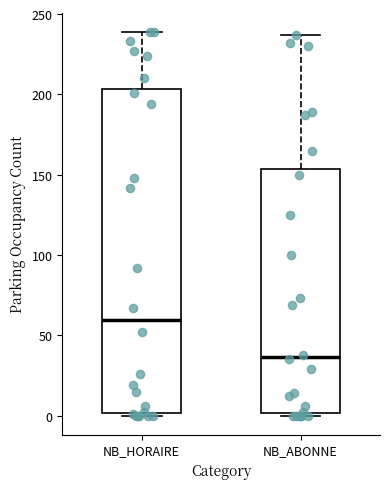

Reading left to right, transcribe this box plot: for each box, give where its median line is, the range the box spans, and where its two whiskers end, as read against the y-axis. The values are not printed on the chart, so give them approximately, as read against the axis.

NB_HORAIRE: median 60, box 0 to 205, whiskers 0 (just below the box's lower edge) to 240
NB_ABONNE: median 35, box 0 to 155, whiskers 0 to 235